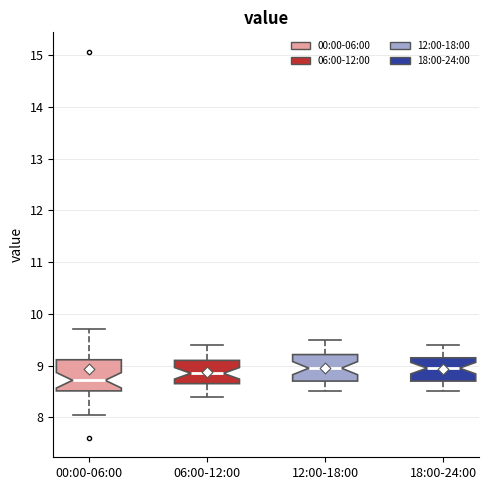

Where is the lower edge of the box for 06:00-12:00 on the y-axis? The values are not printed on the chart, so give them approximately, as read against the axis.

8.7